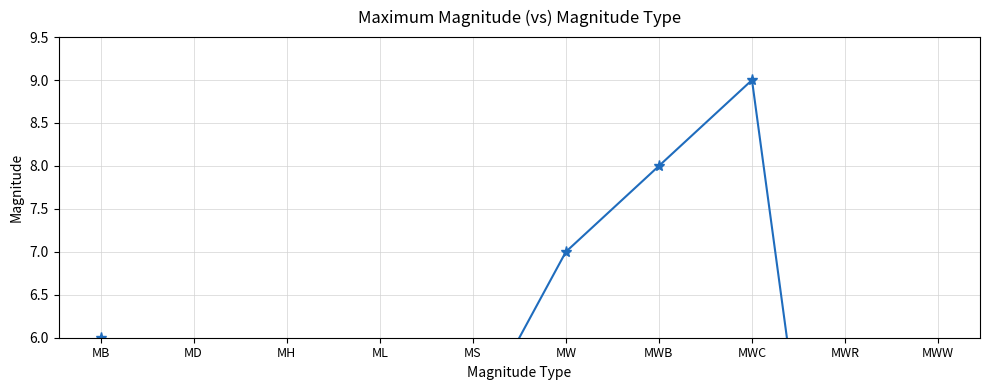

True or false: there are more than 1 points higher than both neighbors.

False